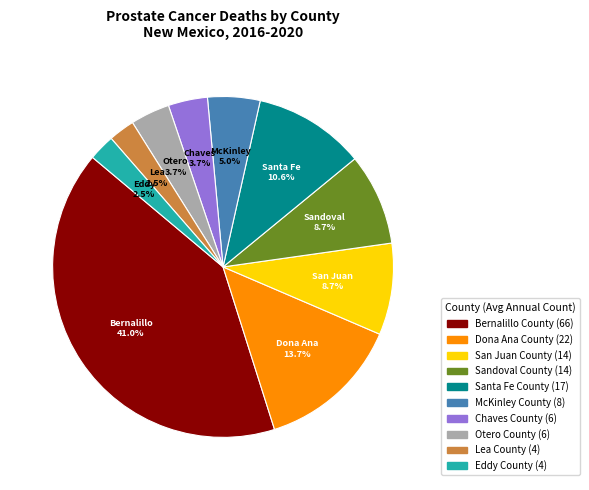

To the nearest percent, what portion does Otero County represent?

4%